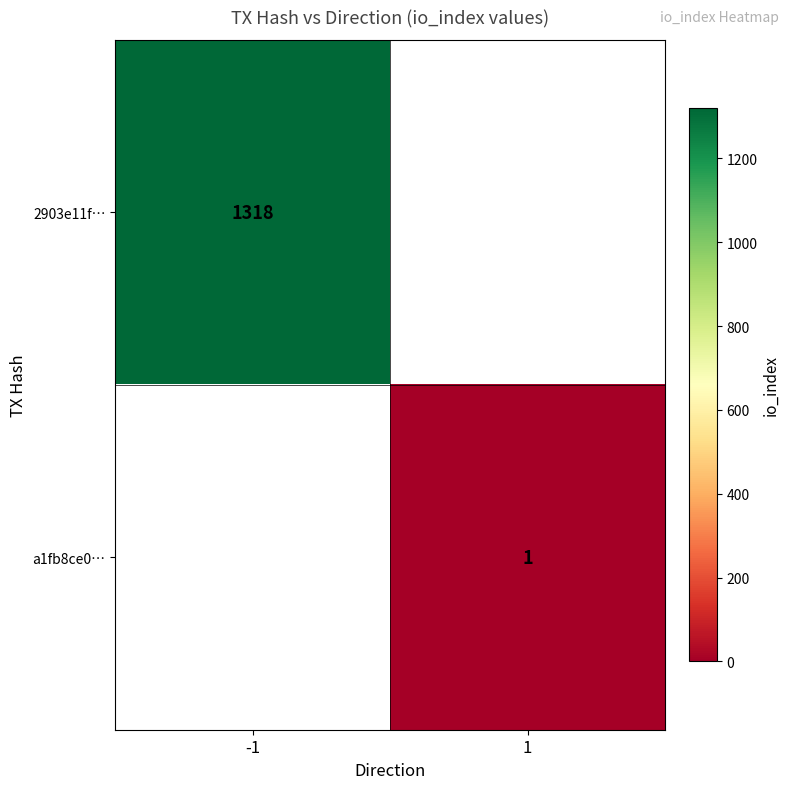

The value of 2903e11f… at -1 is 909. True or false?

False